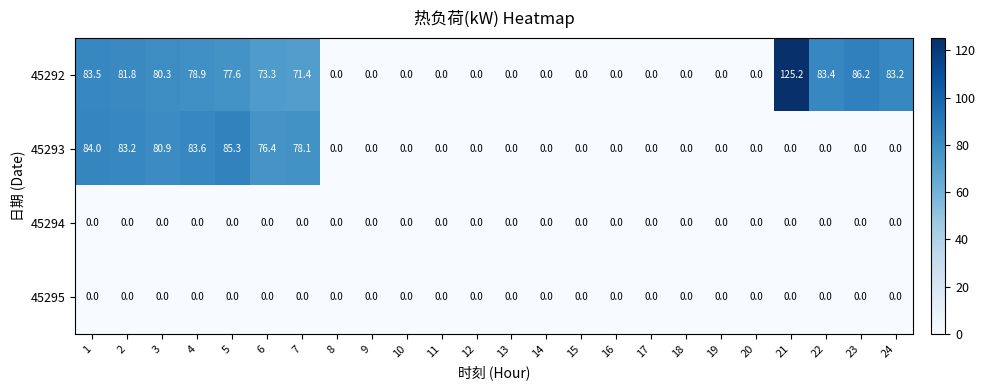

What is the highest value of the 45292 series?

125.2